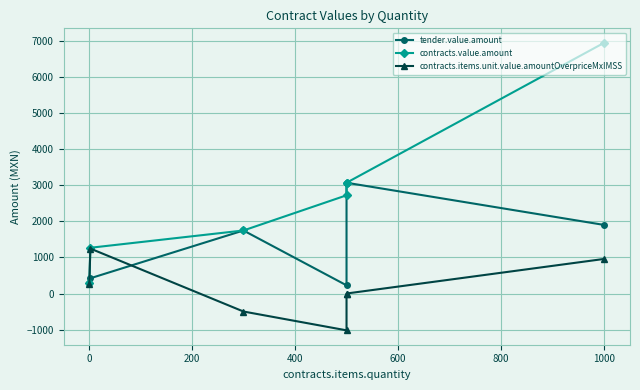

What is the difference between the highest and lowest values at 800?

3074.0